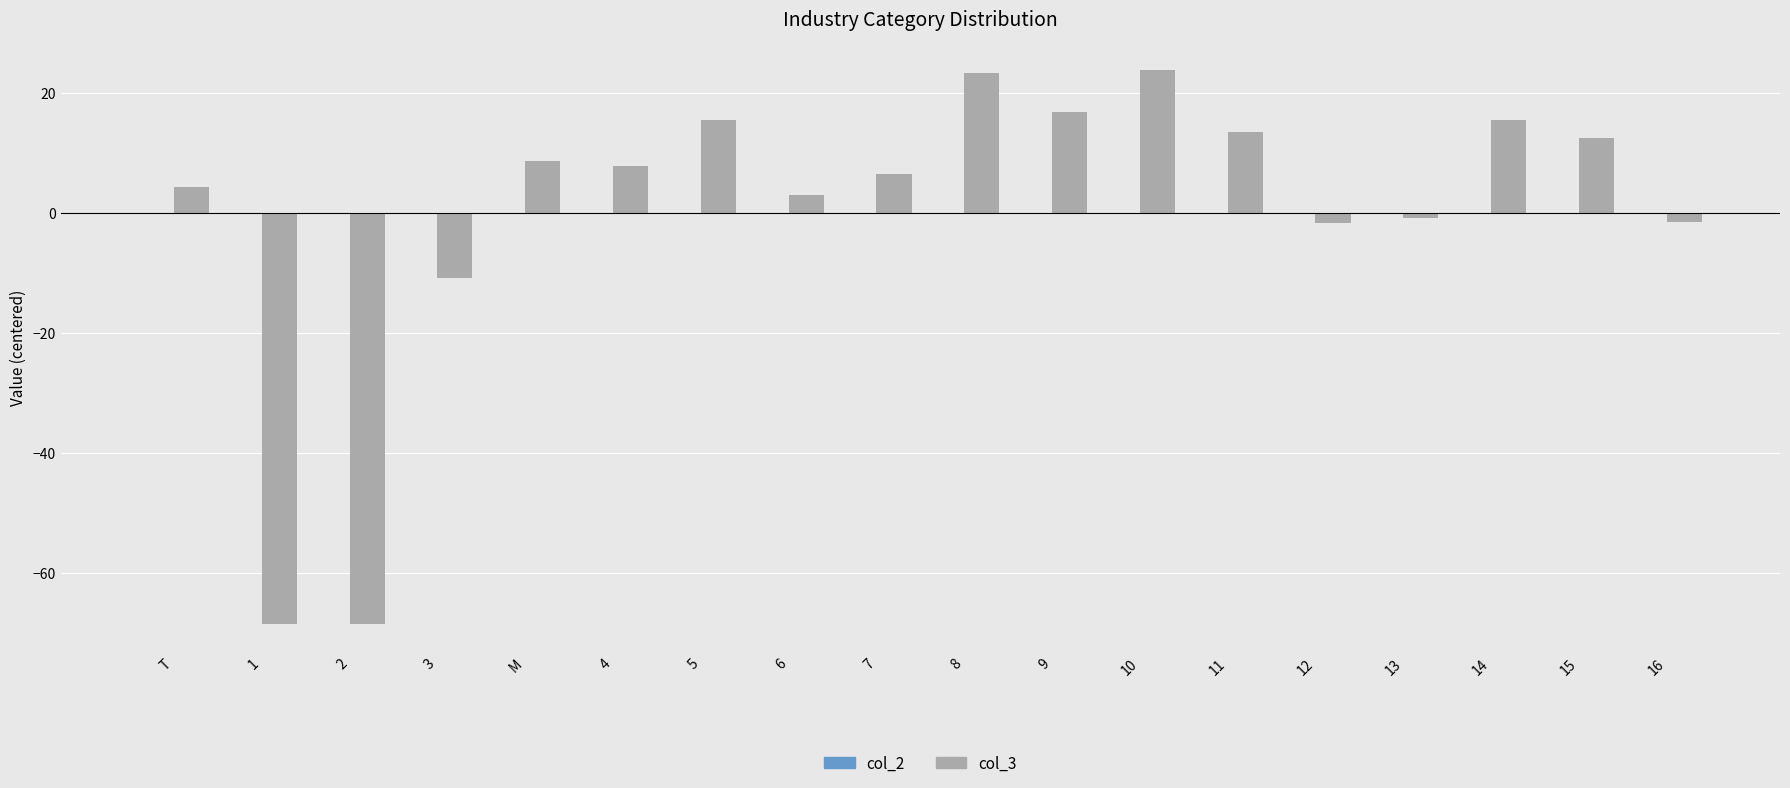

At which label is the value closest to -22?

3